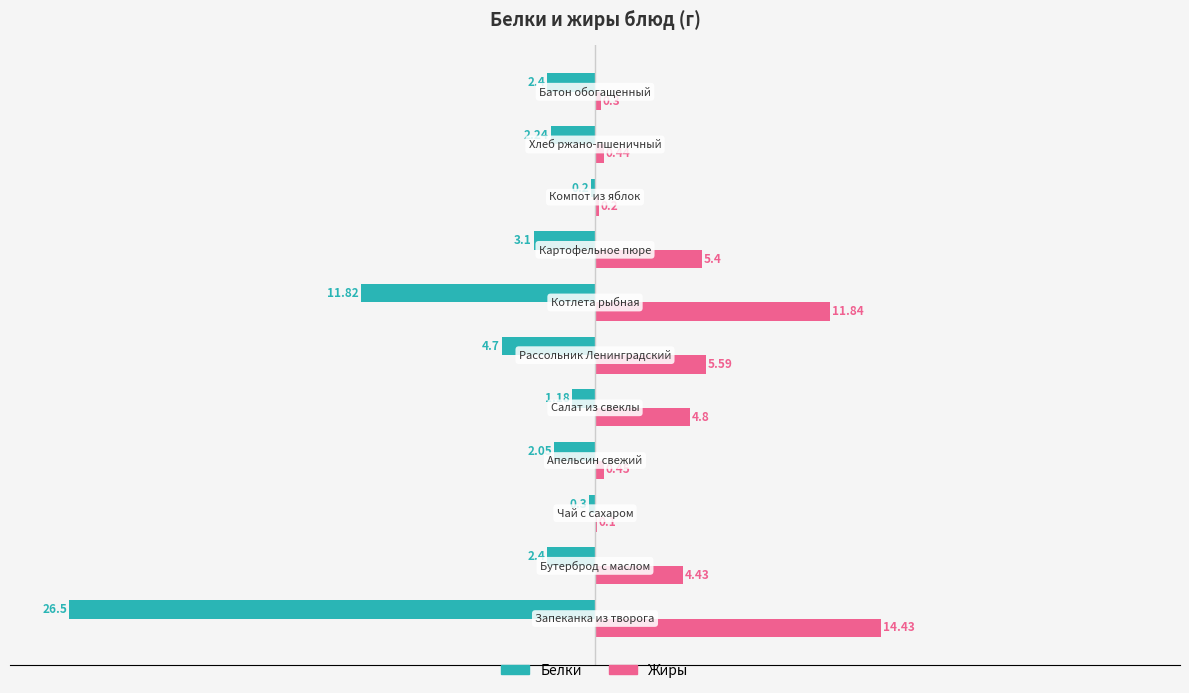

Which series has the largest total across all categories?

Жиры